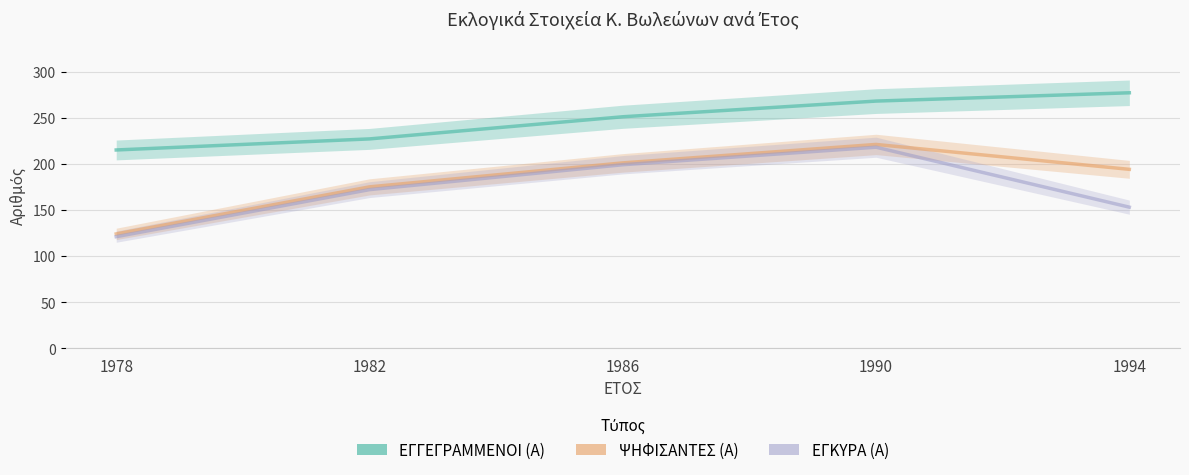

The value of ΕΓΓΕΓΡΑΜΜΕΝΟΙ (Α) at 1994 is 277. True or false?

True